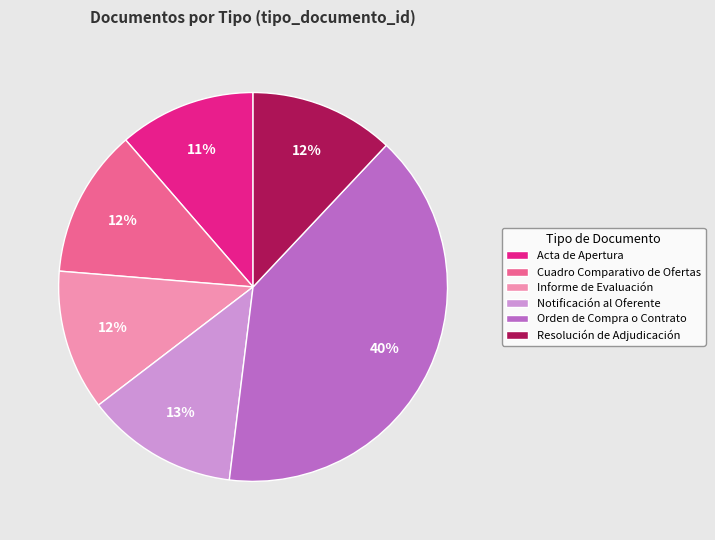

To the nearest percent, what is the average slice percentage?

17%